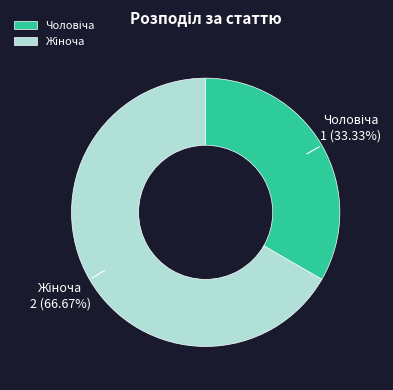

How many slices are in this pie chart?

2